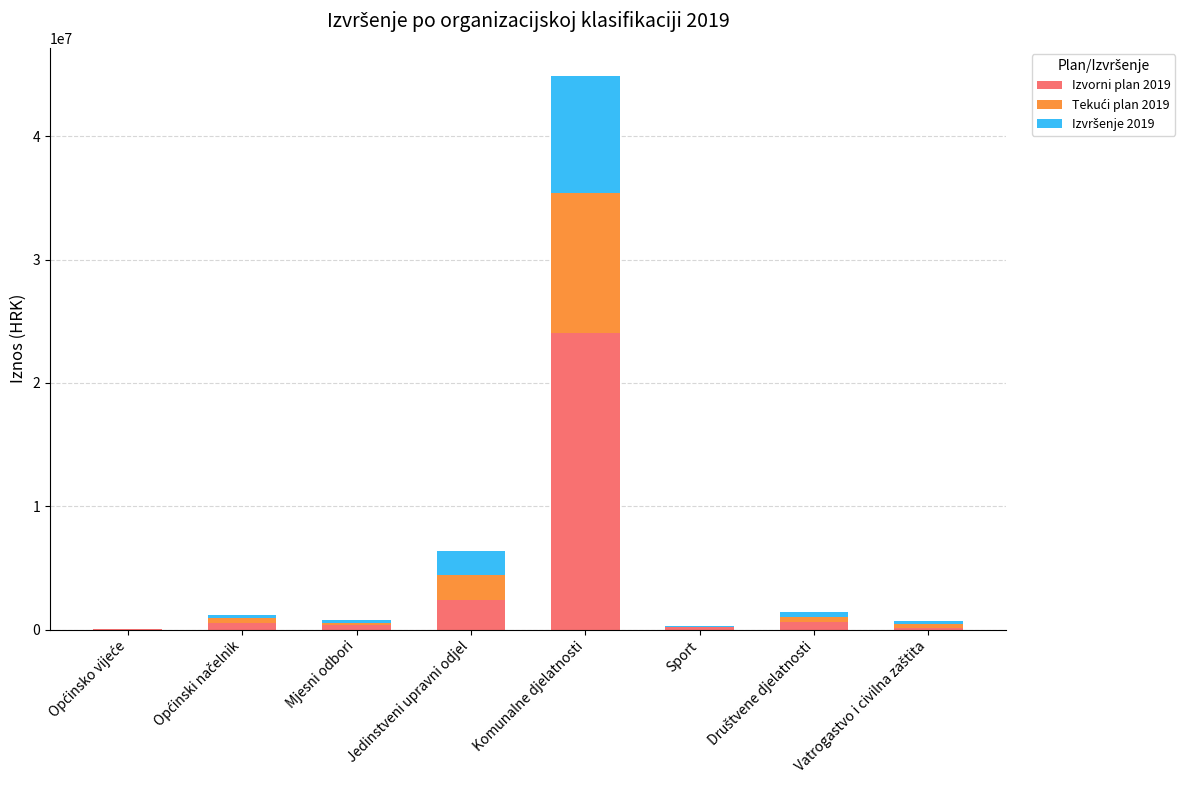

What is the maximum value for Izvorni plan 2019?

24031000.0